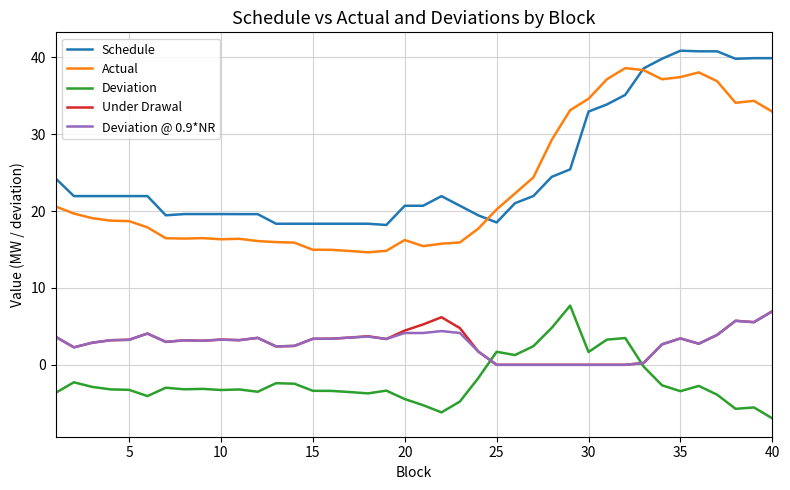

True or false: Schedule and Deviation cross at least once.

False